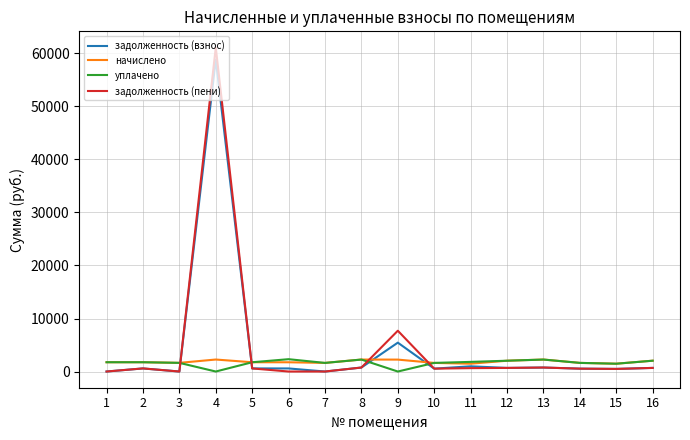

At how many categories does at least one series exceed 59500?

1